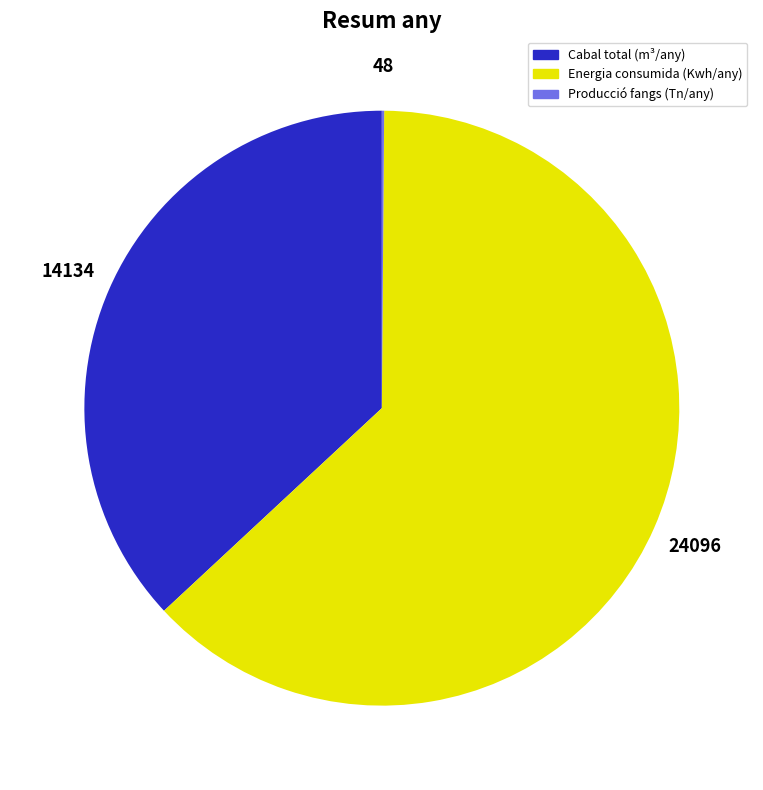

What is the largest slice in the pie chart?

Energia consumida (Kwh/any)